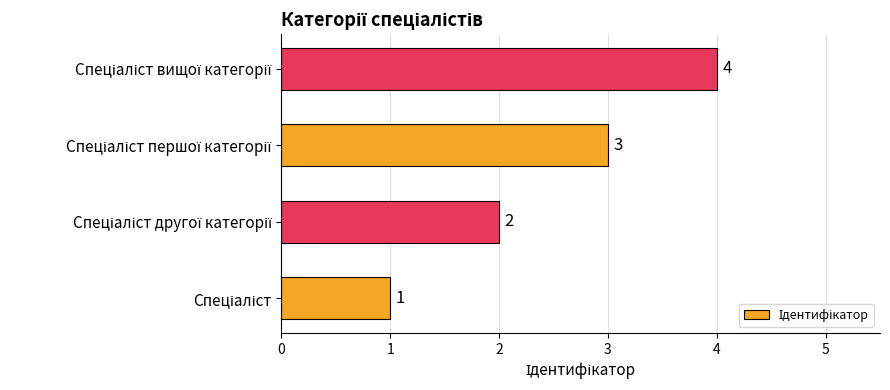

What is the greatest value displayed?

4